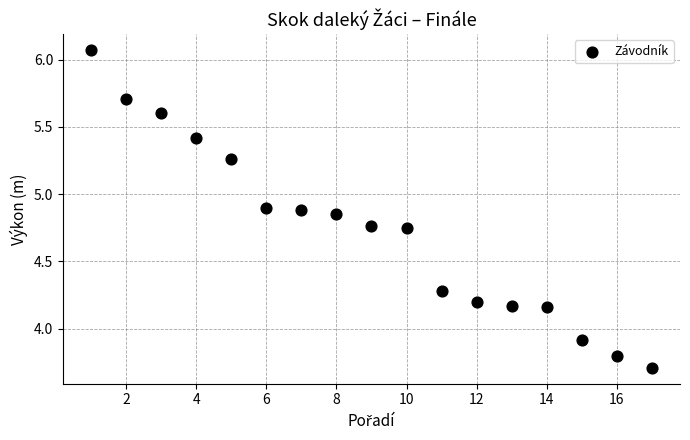

What is the range of X values (max minus min)?

16.0